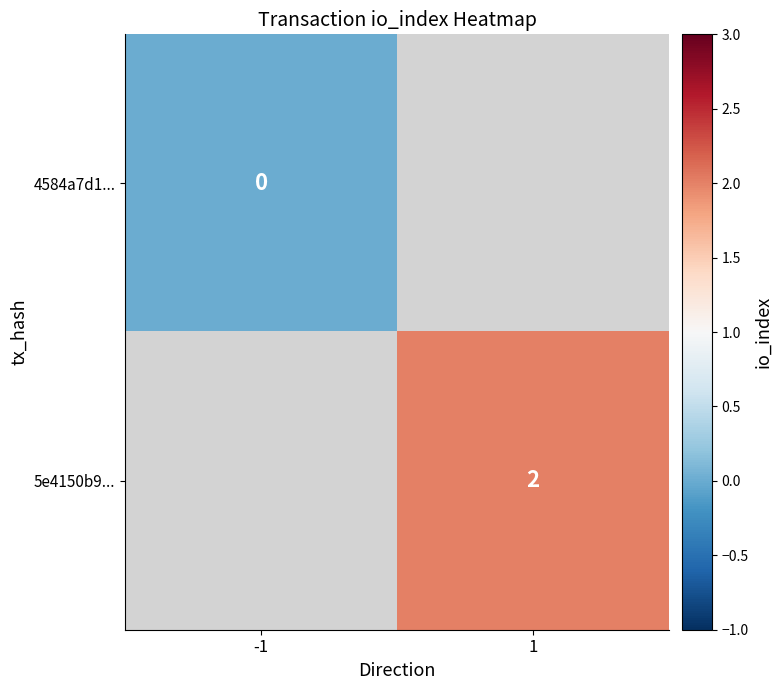

True or false: 5e4150b9... has a value of 2 at 1.

True